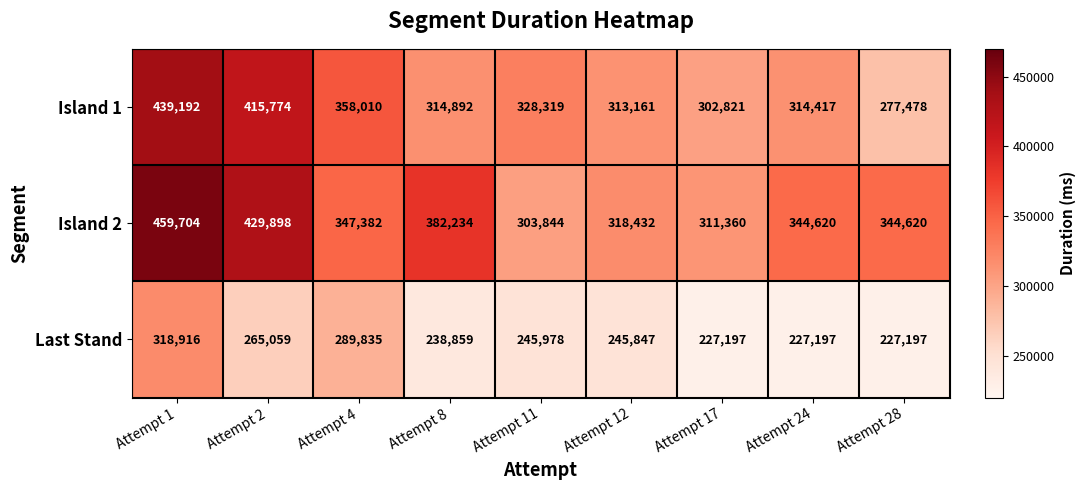

The Last Stand series shows 105350 at Attempt 1. True or false?

False